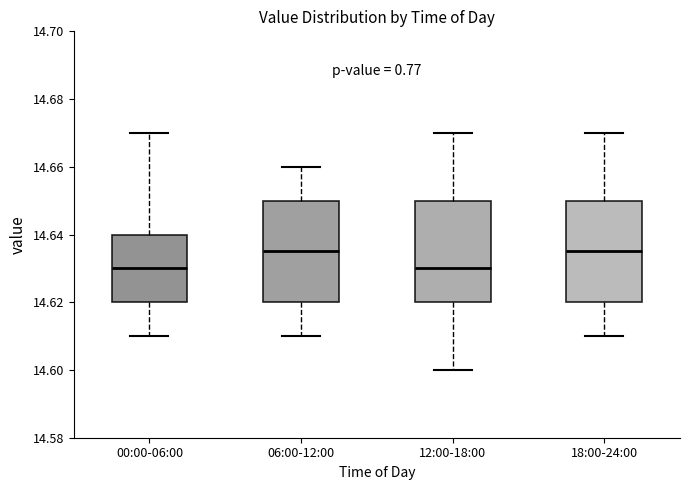

Reading left to right, transcribe this box plot: for each box, give where its median line is, the range the box spans, and where its two whiskers end, as read against the y-axis. The values are not printed on the chart, so give them approximately, as read against the axis.

00:00-06:00: median 14.630, box 14.620 to 14.640, whiskers 14.610 to 14.670
06:00-12:00: median 14.636, box 14.620 to 14.650, whiskers 14.610 to 14.660
12:00-18:00: median 14.630, box 14.620 to 14.650, whiskers 14.600 to 14.670
18:00-24:00: median 14.636, box 14.620 to 14.650, whiskers 14.610 to 14.670